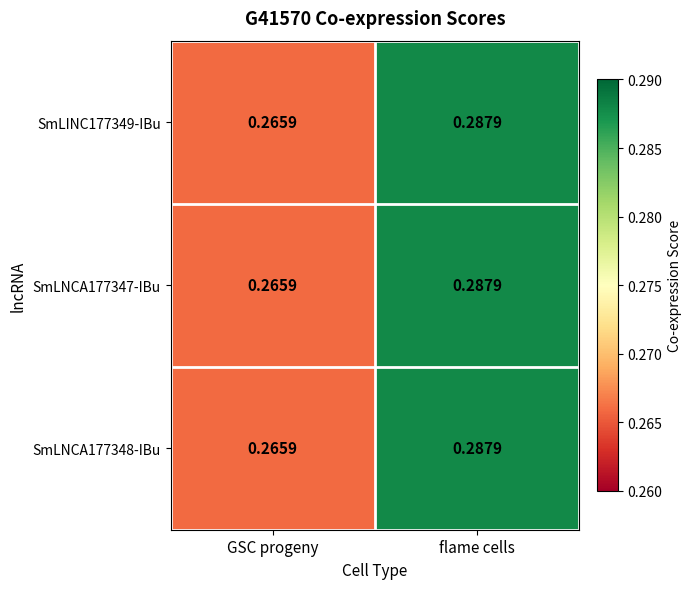

At which label does SmLNCA177347-IBu reach its minimum?

GSC progeny